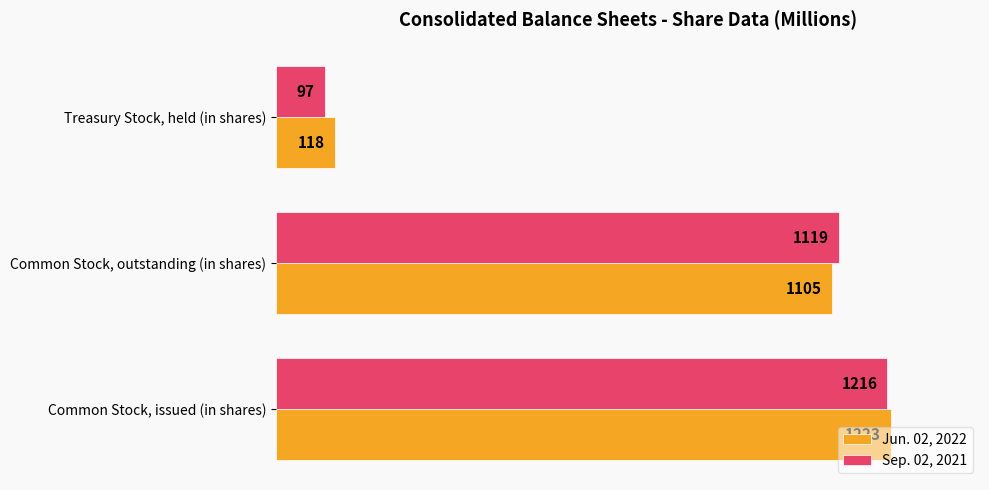

Count the number of data series in this chart.

2